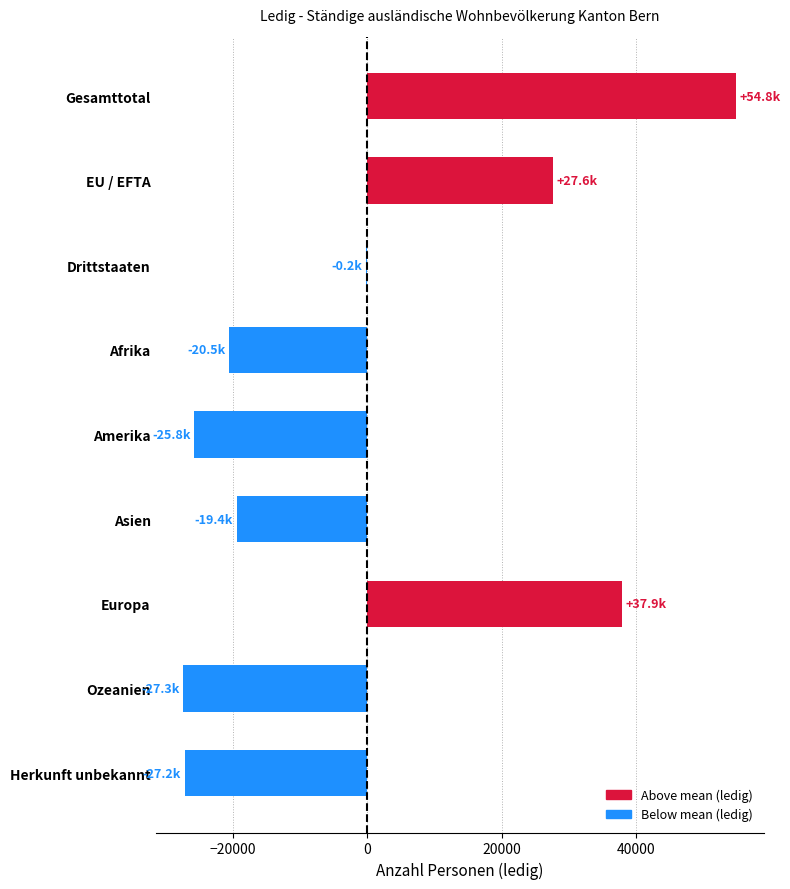

The chart shows a value of 82484.9 at Gesamttotal. True or false?

False